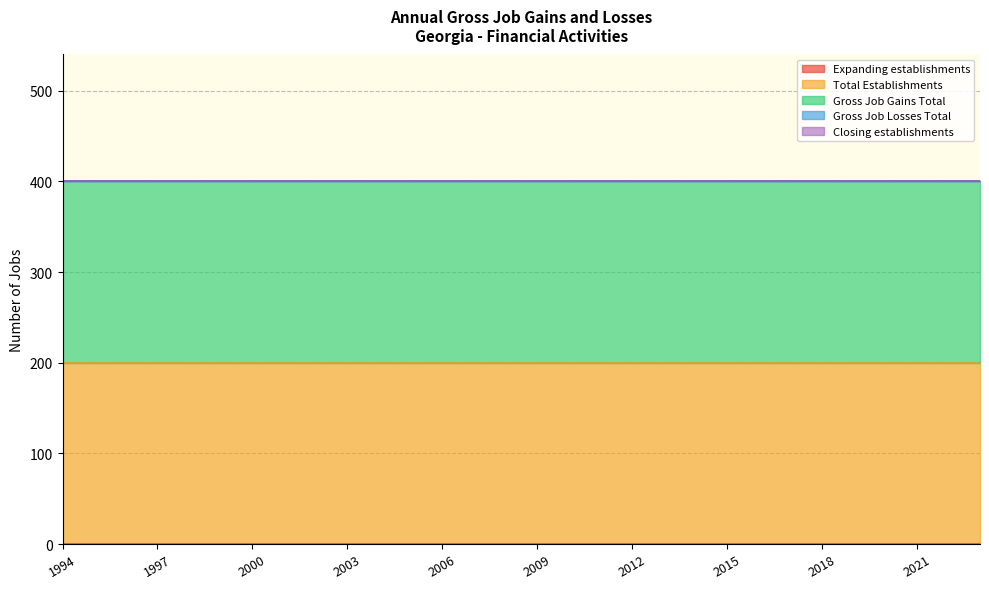

Count the number of data series in this chart.

5